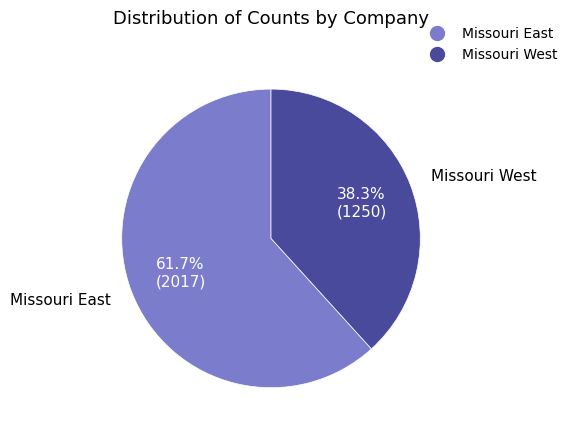

Which category has the biggest portion of the pie?

Missouri East